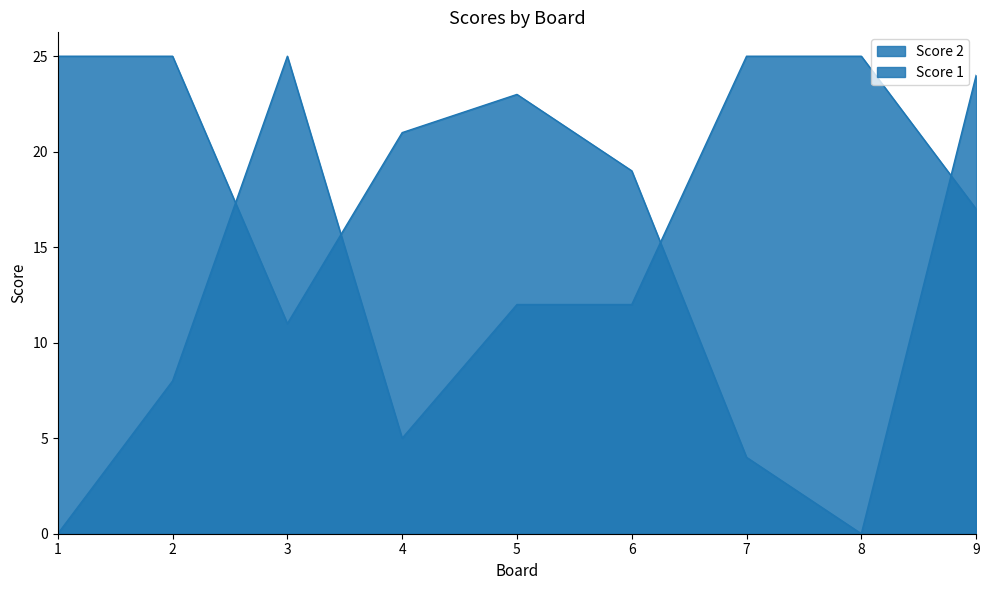

The Score 2 series shows 24 at 9. True or false?

True